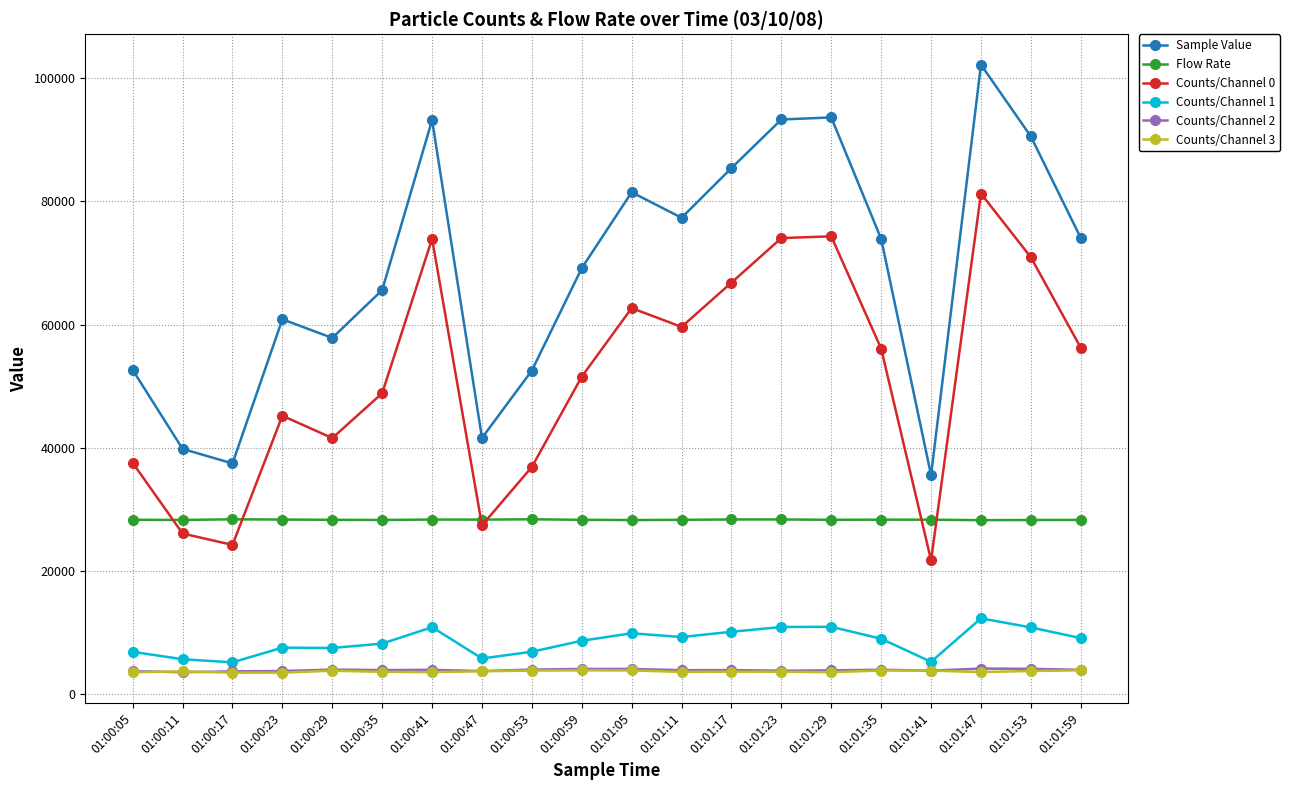

In Counts/Channel 0, how many points are higher than both neighbors (excluding endpoints)?

5